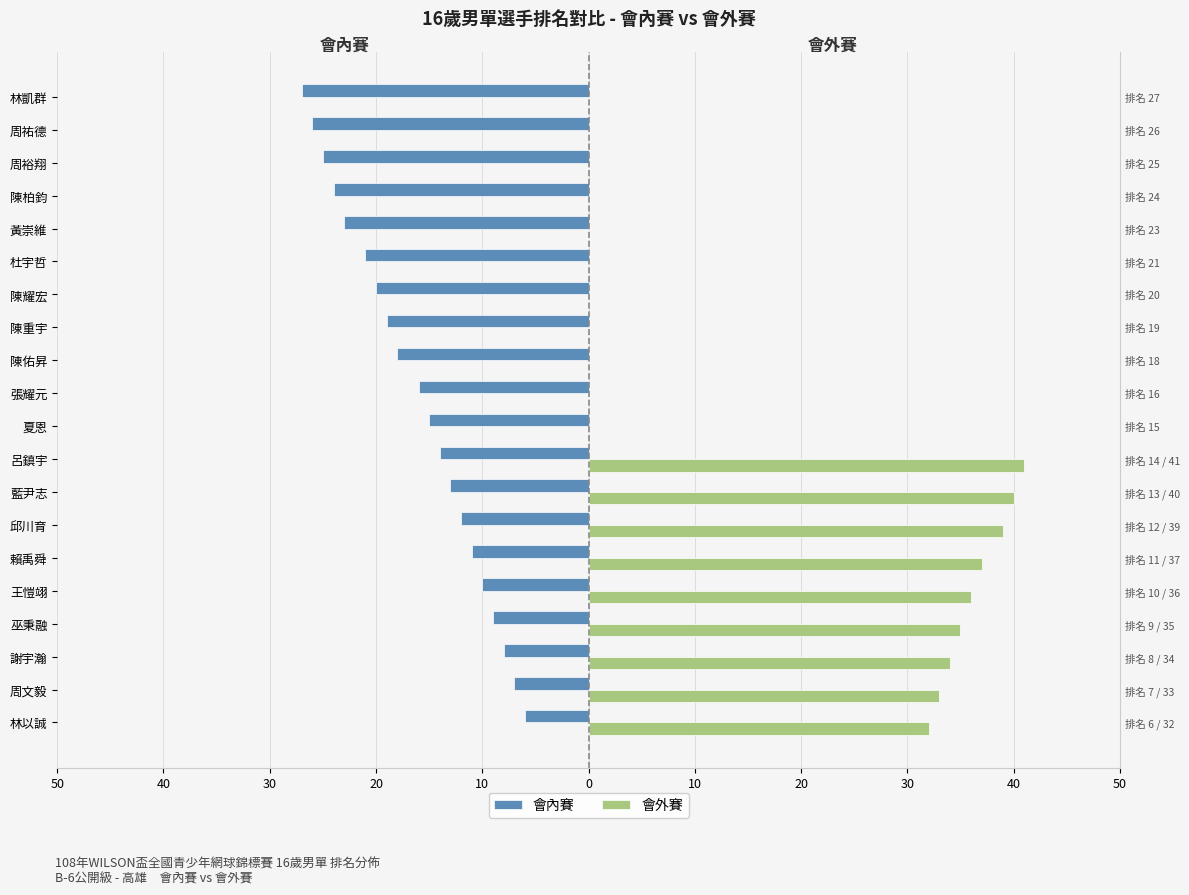

Reading left to right, transcribe all the data shown in this chart.

會內賽: -6	-7	-8	-9	-10	-11	-12	-13	-14	-15	-16	-18	-19	-20	-21	-23	-24	-25	-26	-27
會外賽: 32	33	34	35	36	37	39	40	41	0	0	0	0	0	0	0	0	0	0	0